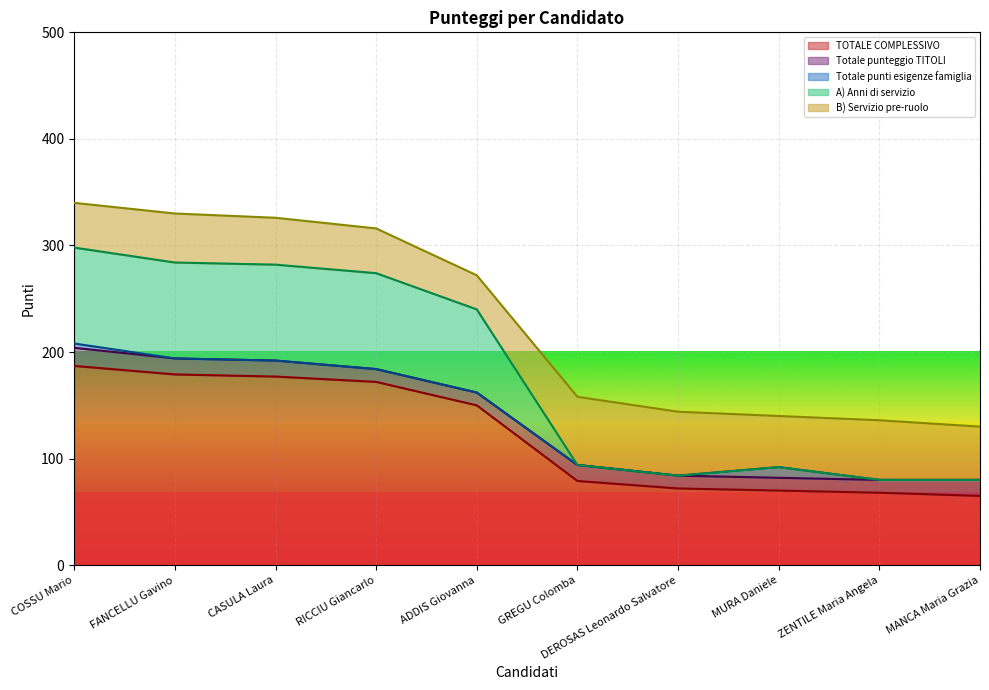

The value of TOTALE COMPLESSIVO at MURA Daniele is 70. True or false?

True